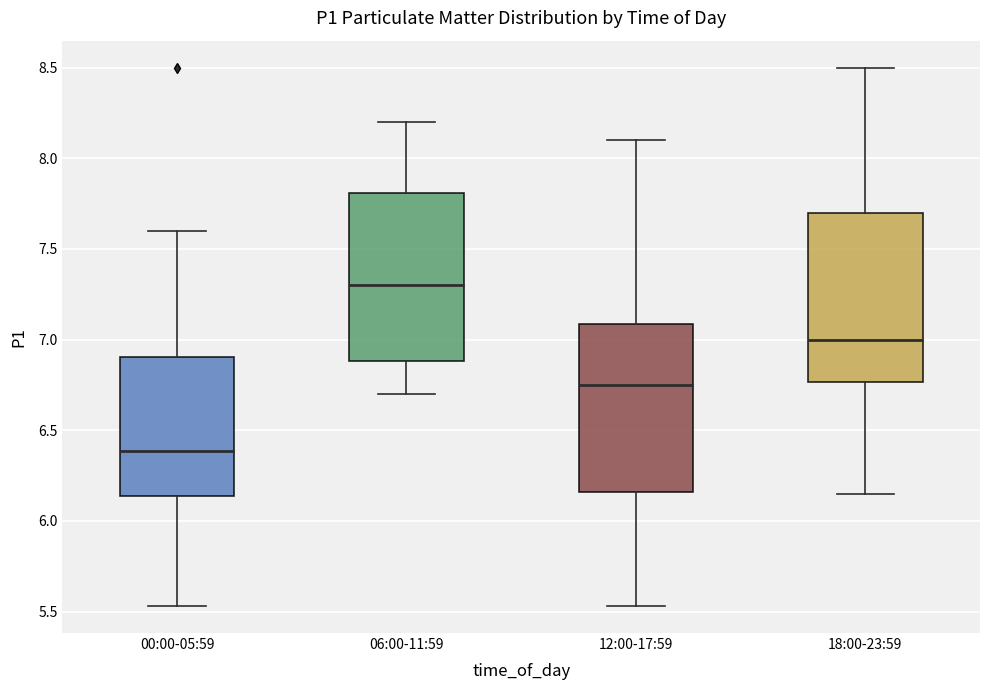

Which box's median line is the highest?

06:00-11:59